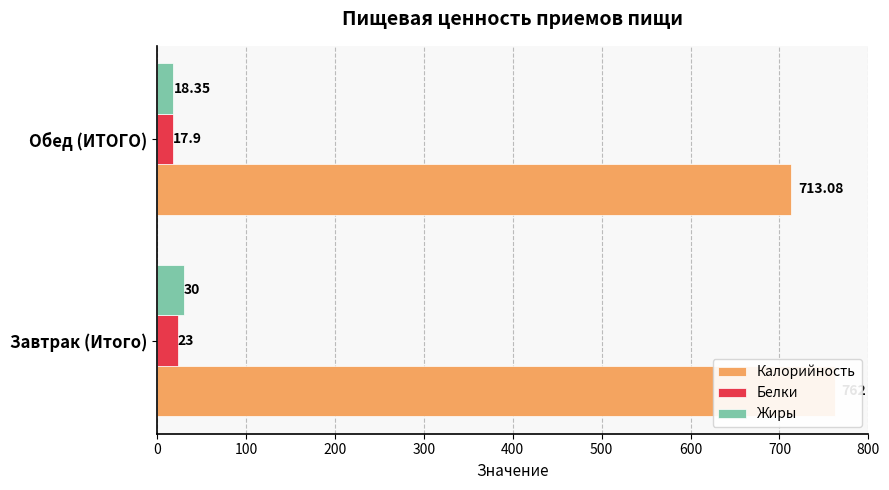

Which series has the largest total across all categories?

Калорийность